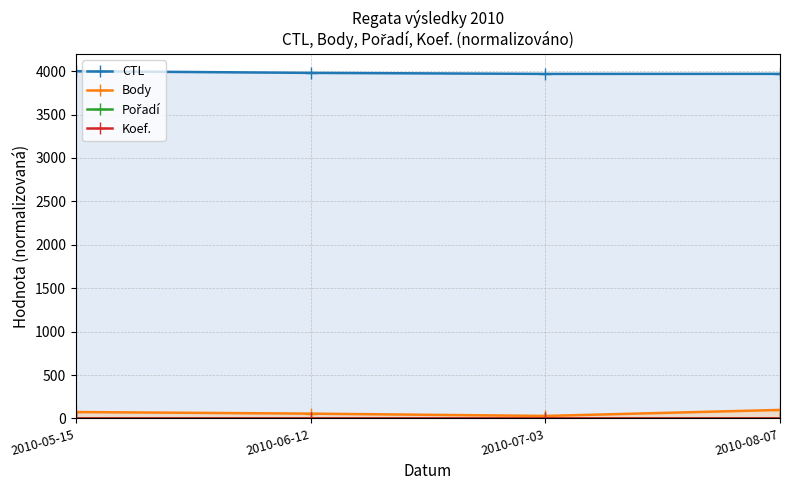

What is the label of the 4th point from the right?

2010-05-15